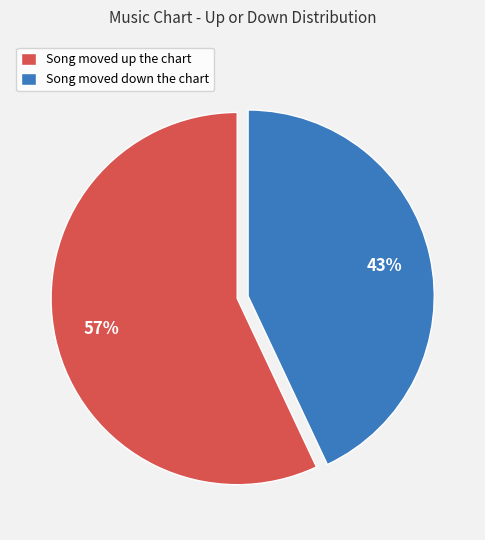

Is the sum of Song moved down the chart and Song moved up the chart greater than half?

Yes